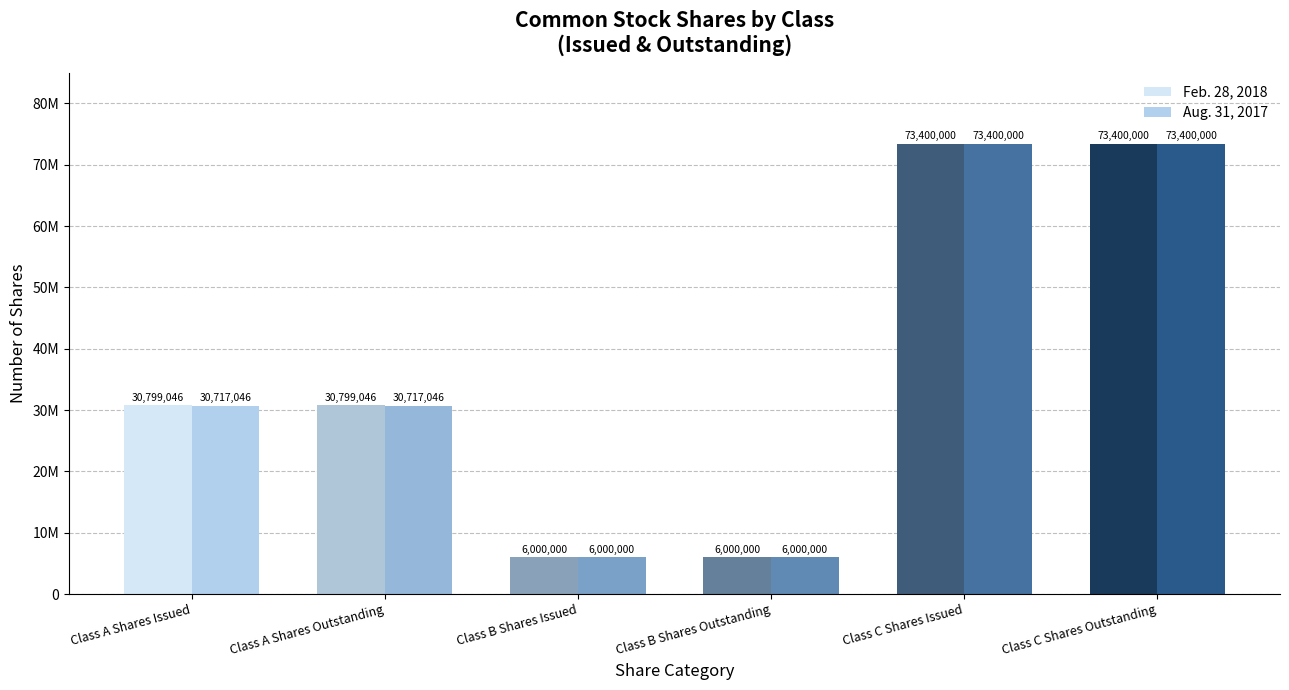

Which label corresponds to the smallest value in the chart?

Class B Shares Issued